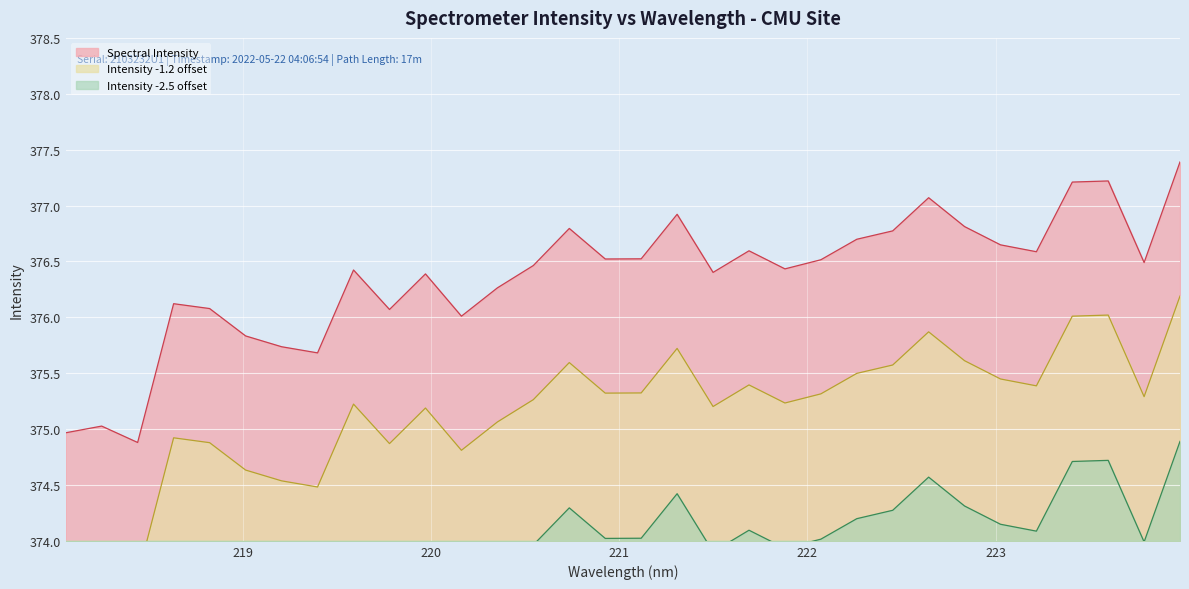

What is the sum of all values?

12043.5